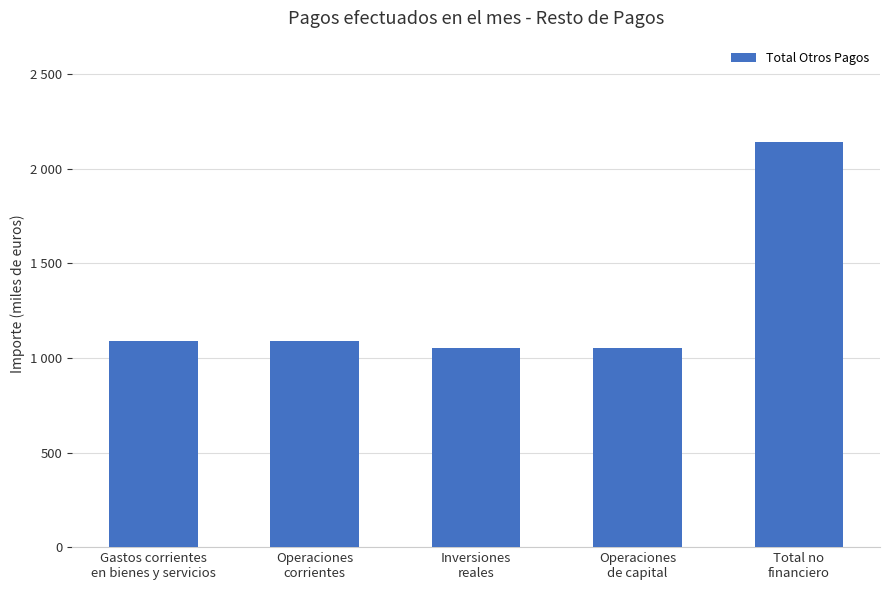

What is the maximum value shown in the chart?

2141.3